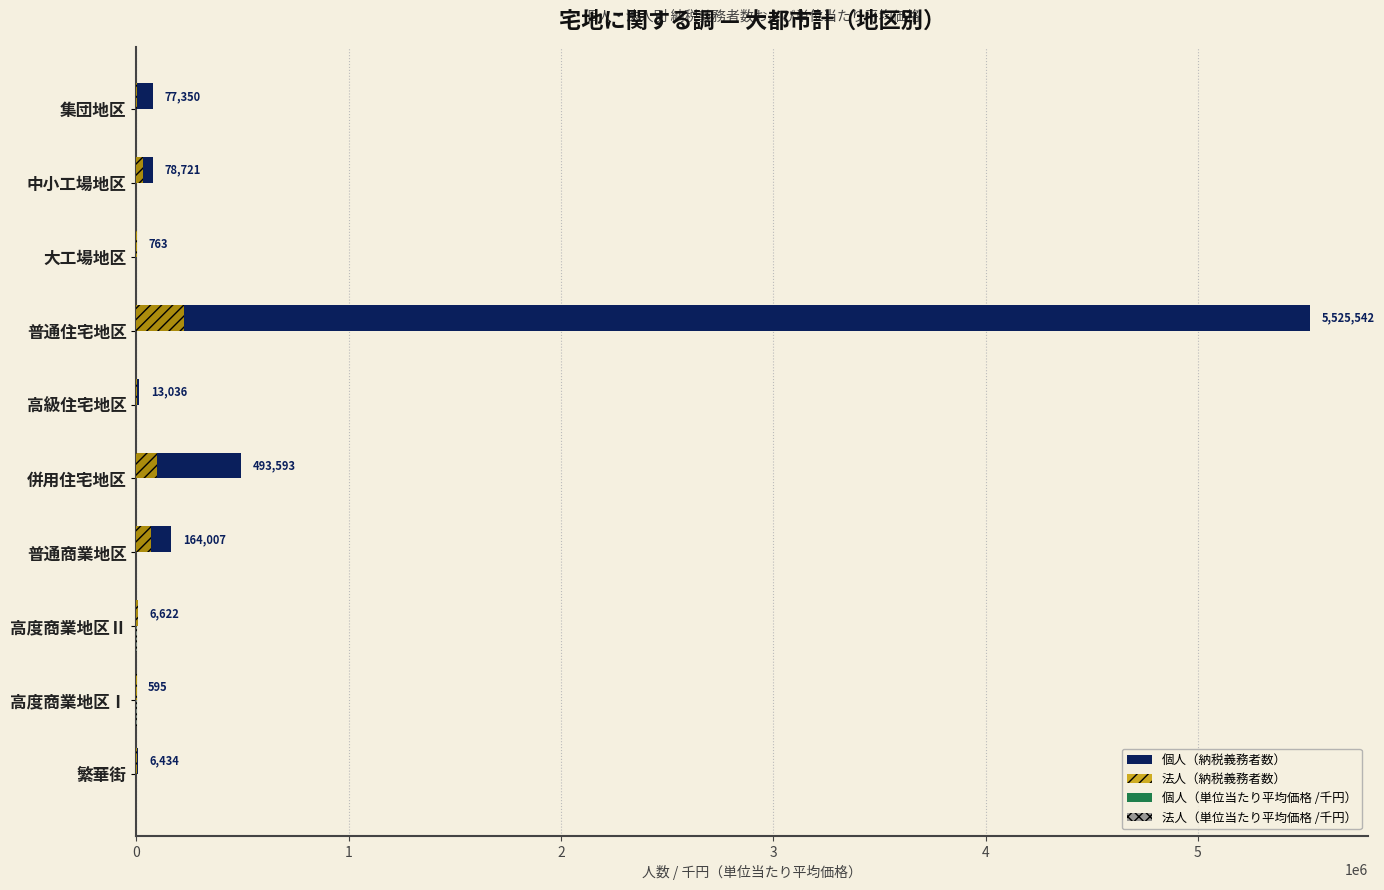

What is the maximum value for 法人（納税義務者数）?

223102.0